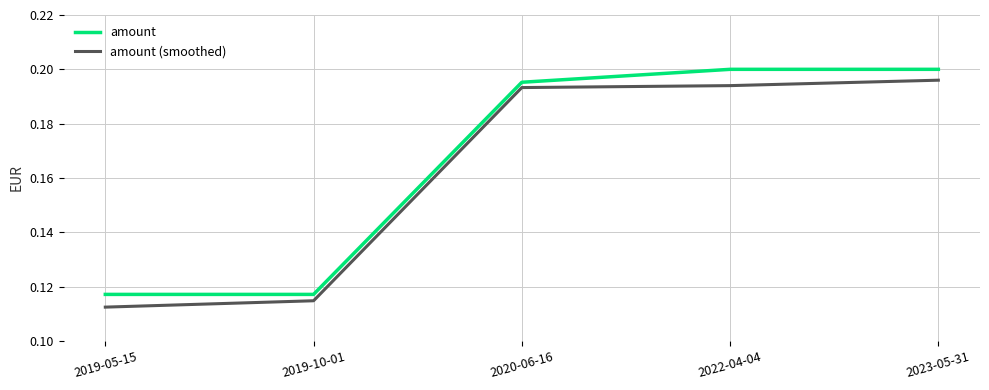

The amount series shows 0.4 at 2022-04-04. True or false?

False